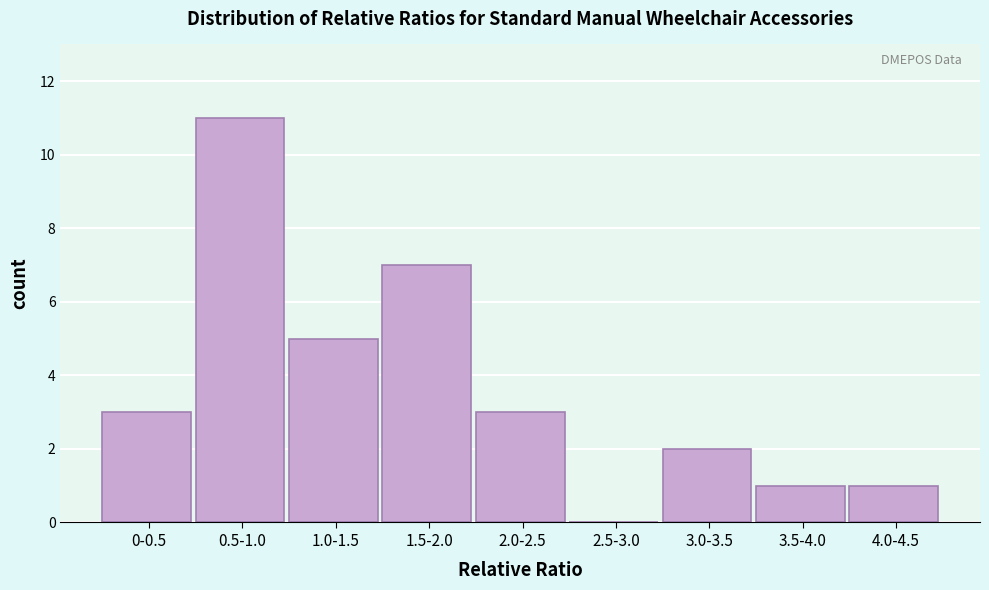

Reading right to left, extract all data points from this chart.

4.0-4.5=1	3.5-4.0=1	3.0-3.5=2	2.5-3.0=0	2.0-2.5=3	1.5-2.0=7	1.0-1.5=5	0.5-1.0=11	0-0.5=3